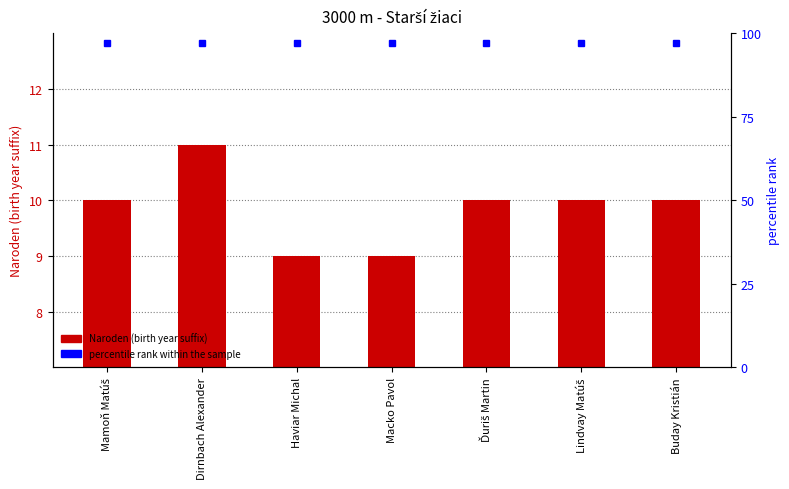

What is the label of the 7th bar from the left?

Buday Kristián